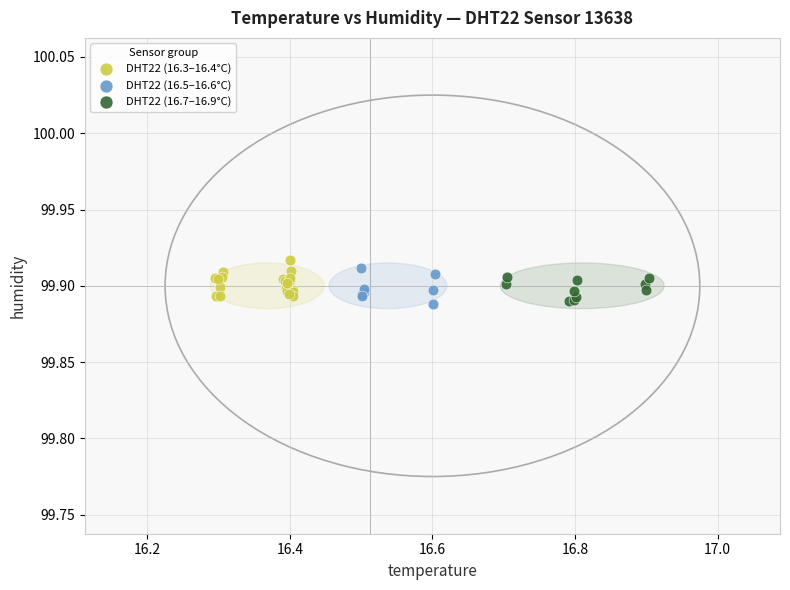

What are all the series names shown in the legend?

DHT22 (16.3–16.4°C), DHT22 (16.5–16.6°C), DHT22 (16.7–16.9°C)